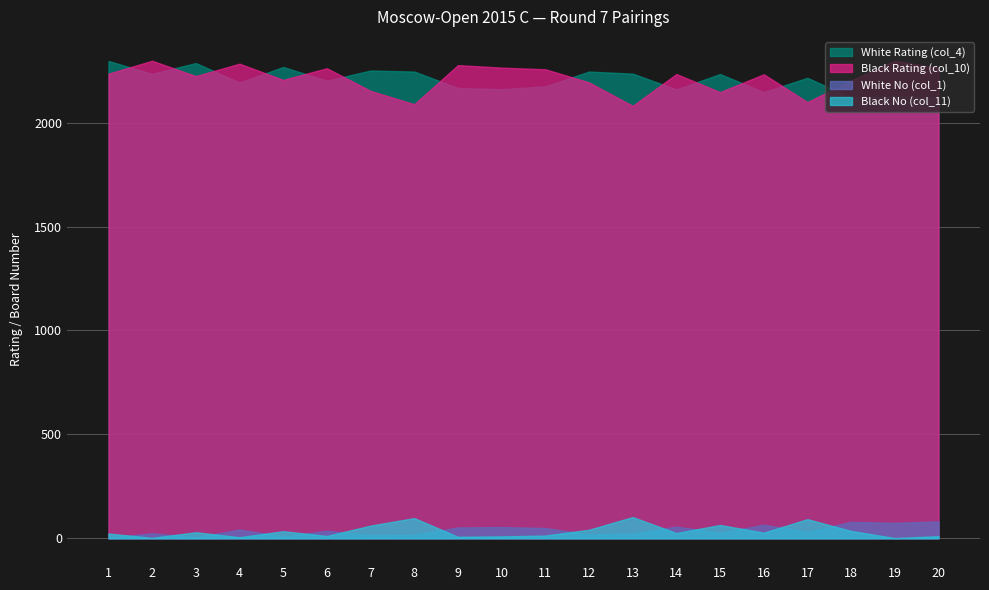

Is it true that Black No (col_11) equals 27 at 16?

True